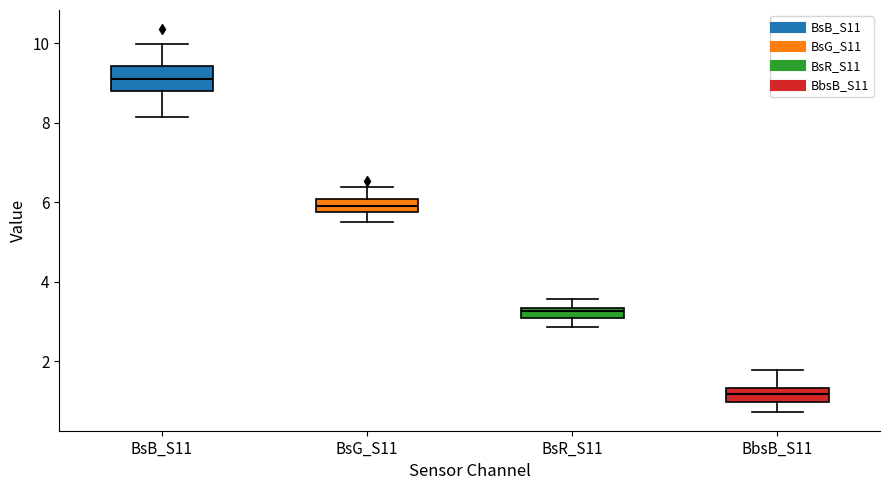

Which box has the highest median line?

BsB_S11